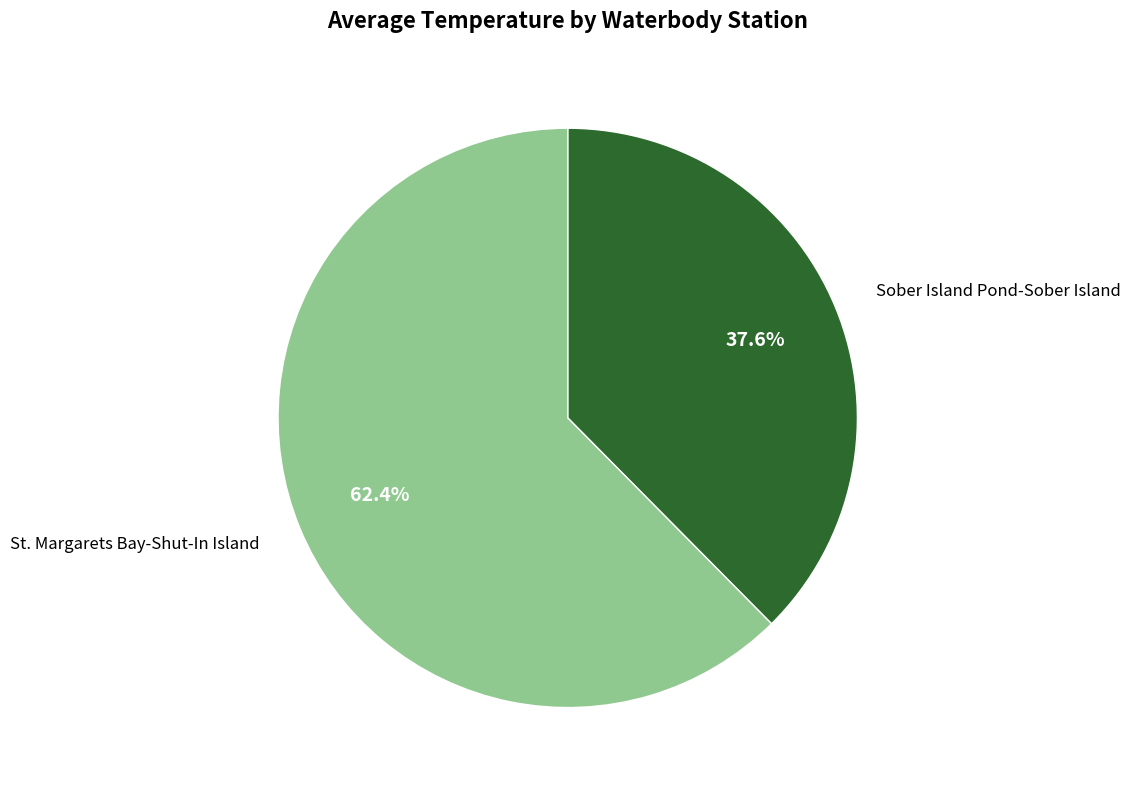

Does any single category account for the majority?

Yes